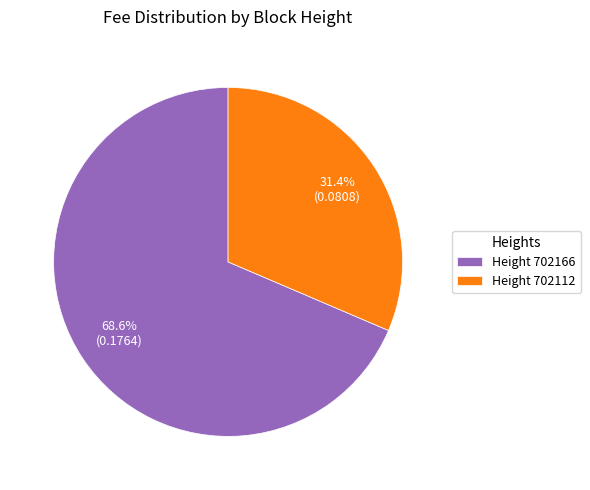

Which slice is the smallest?

Height 702112